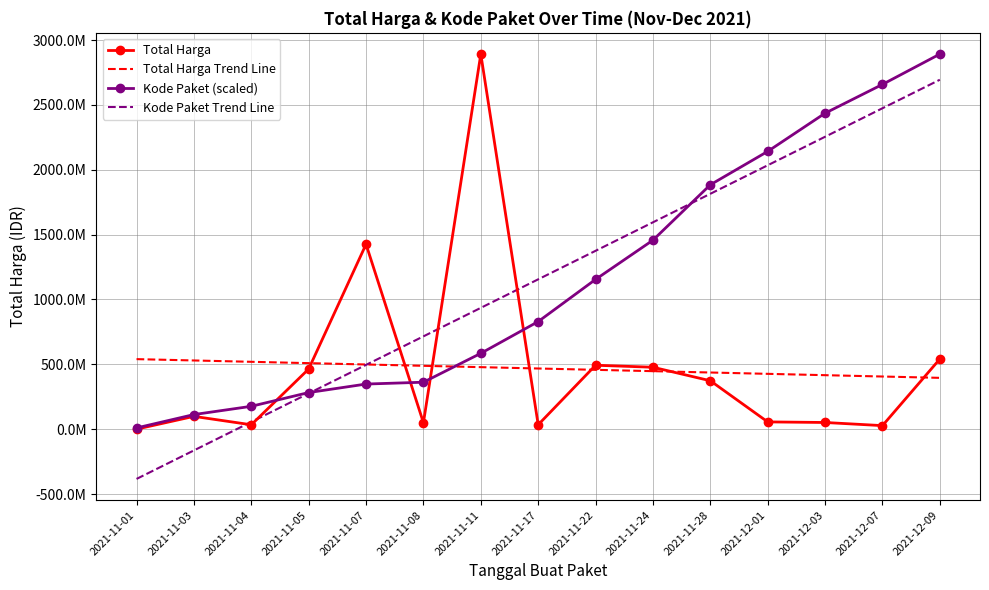

What are all the series names shown in the legend?

Total Harga, Total Harga Trend Line, Kode Paket (scaled), Kode Paket Trend Line